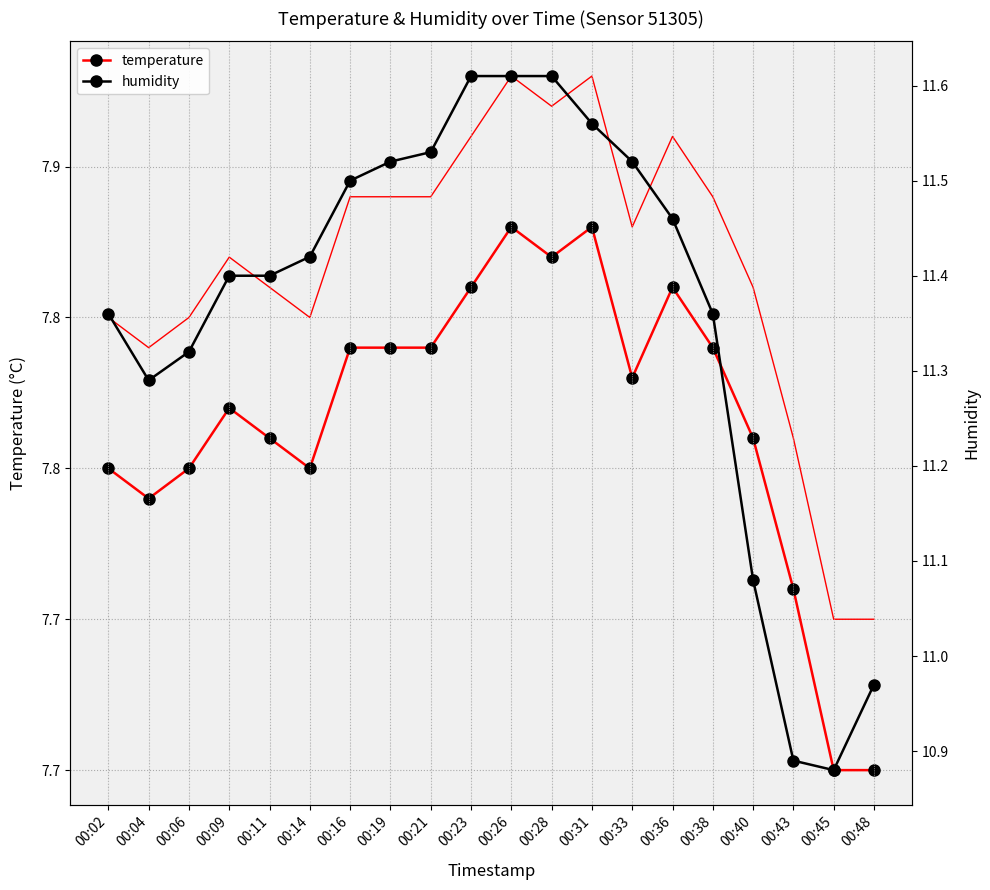

What is the greatest value displayed?

11.6